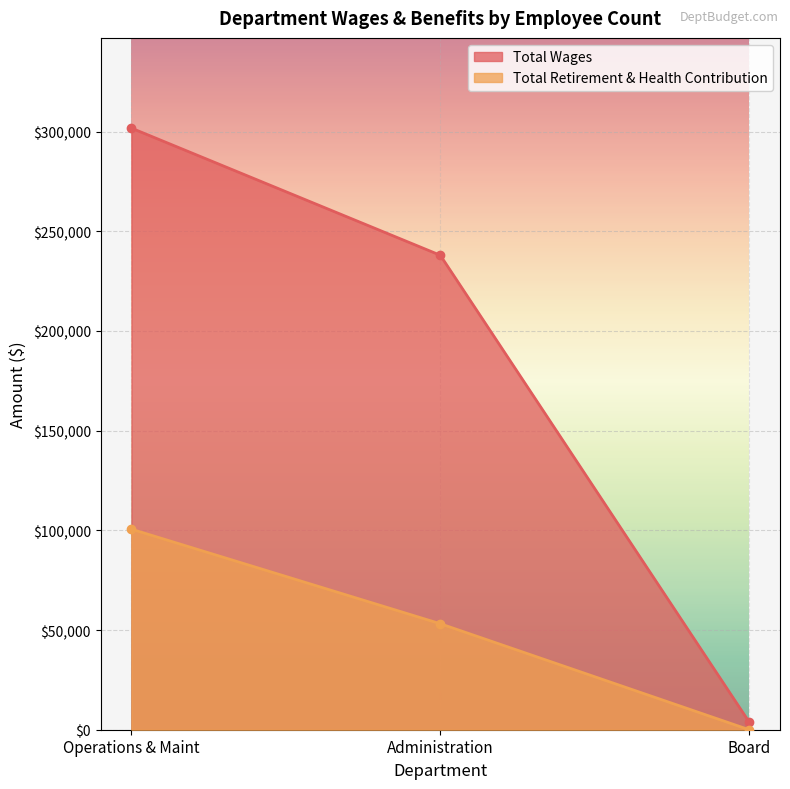

How many categories are shown in the chart?

3